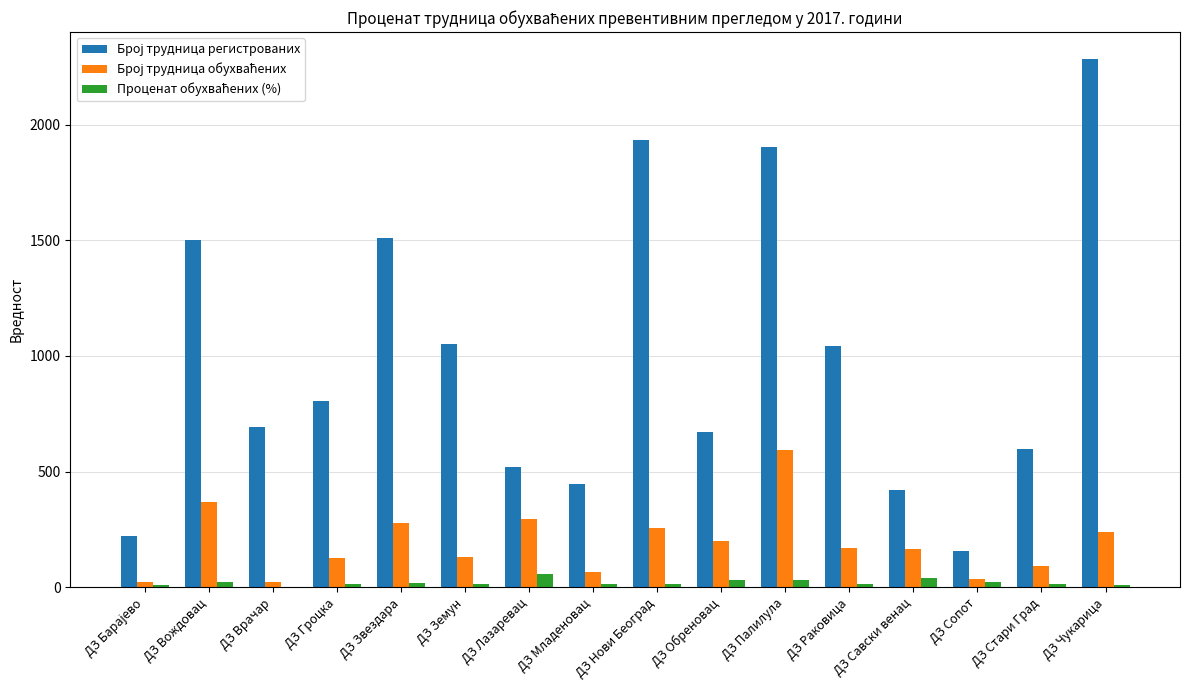

At which category does the chart reach its peak across all series?

ДЗ Чукарица